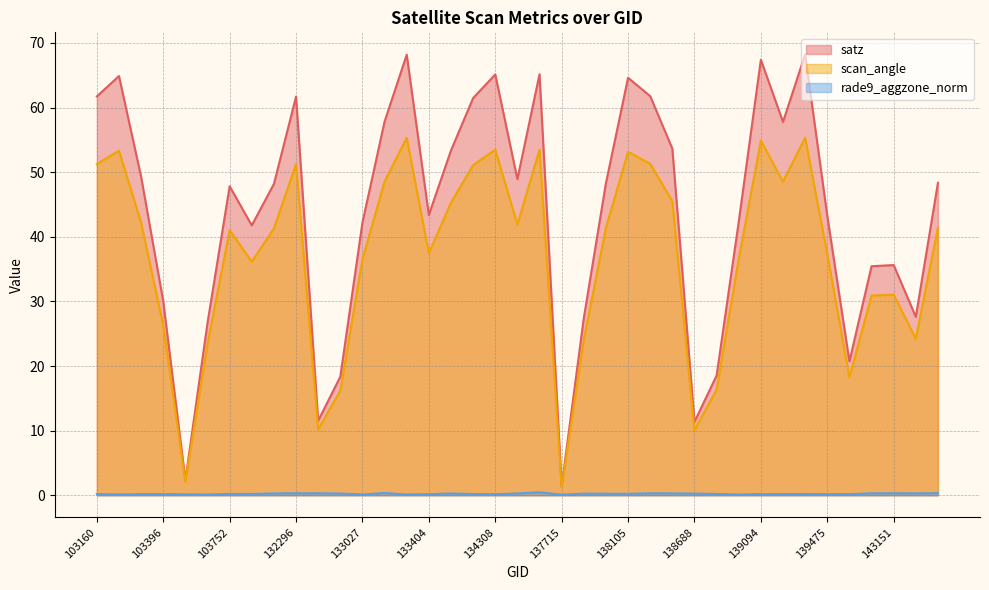

What is the minimum value for rade9_aggzone_norm (line)?

0.1